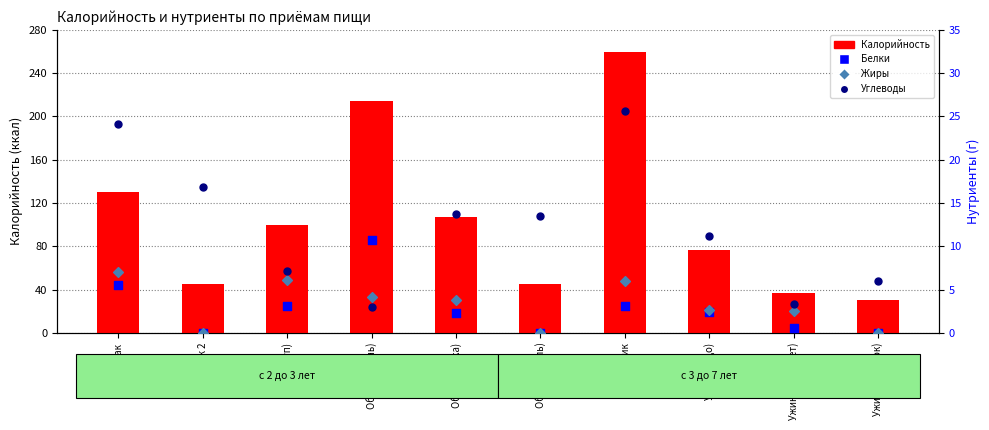

What are all the series names shown in the legend?

Калорийность, Белки, Жиры, Углеводы